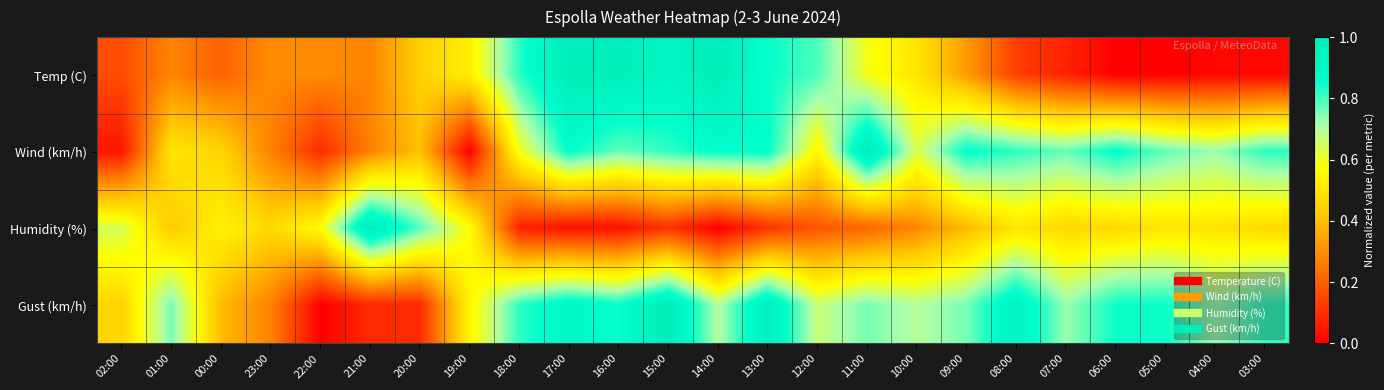

Which label corresponds to the largest value in the chart?

17:00